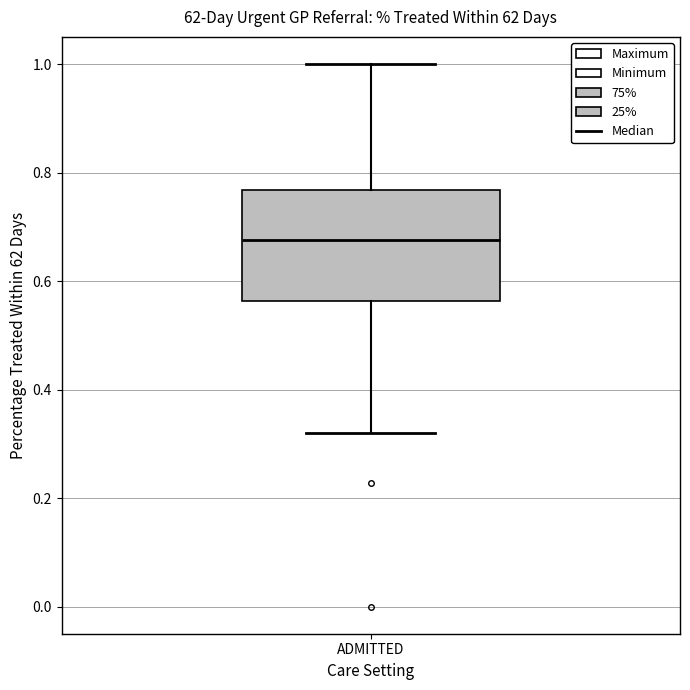

Where does the median line of the box for ADMITTED sit on the y-axis? The values are not printed on the chart, so give them approximately, as read against the axis.

0.68